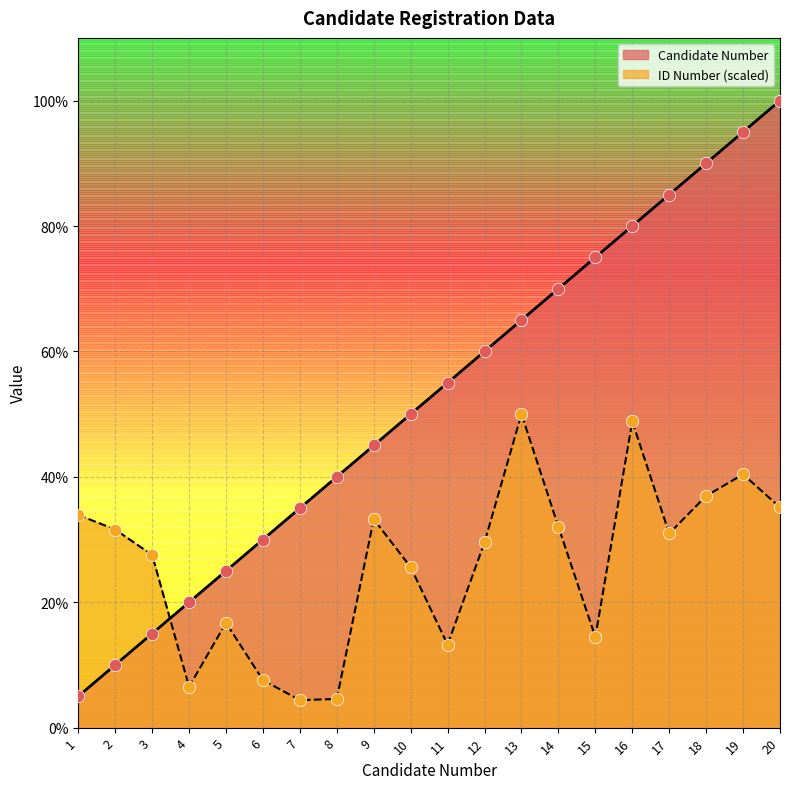

Which series reaches the maximum Y coordinate?

Candidate Number